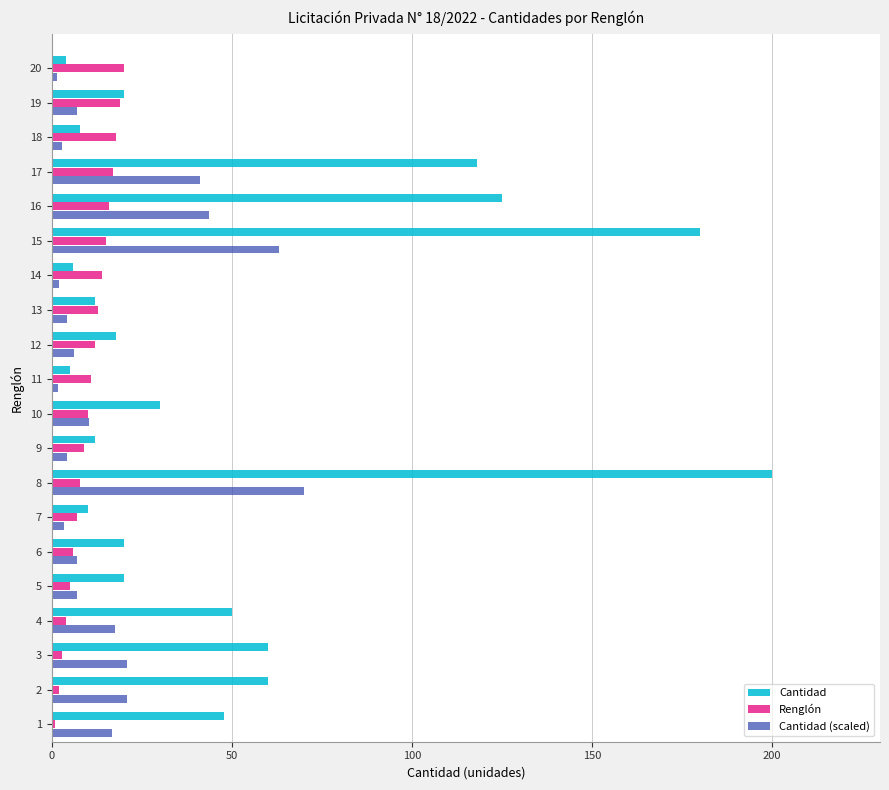

What is the maximum value shown in the chart?

200.0